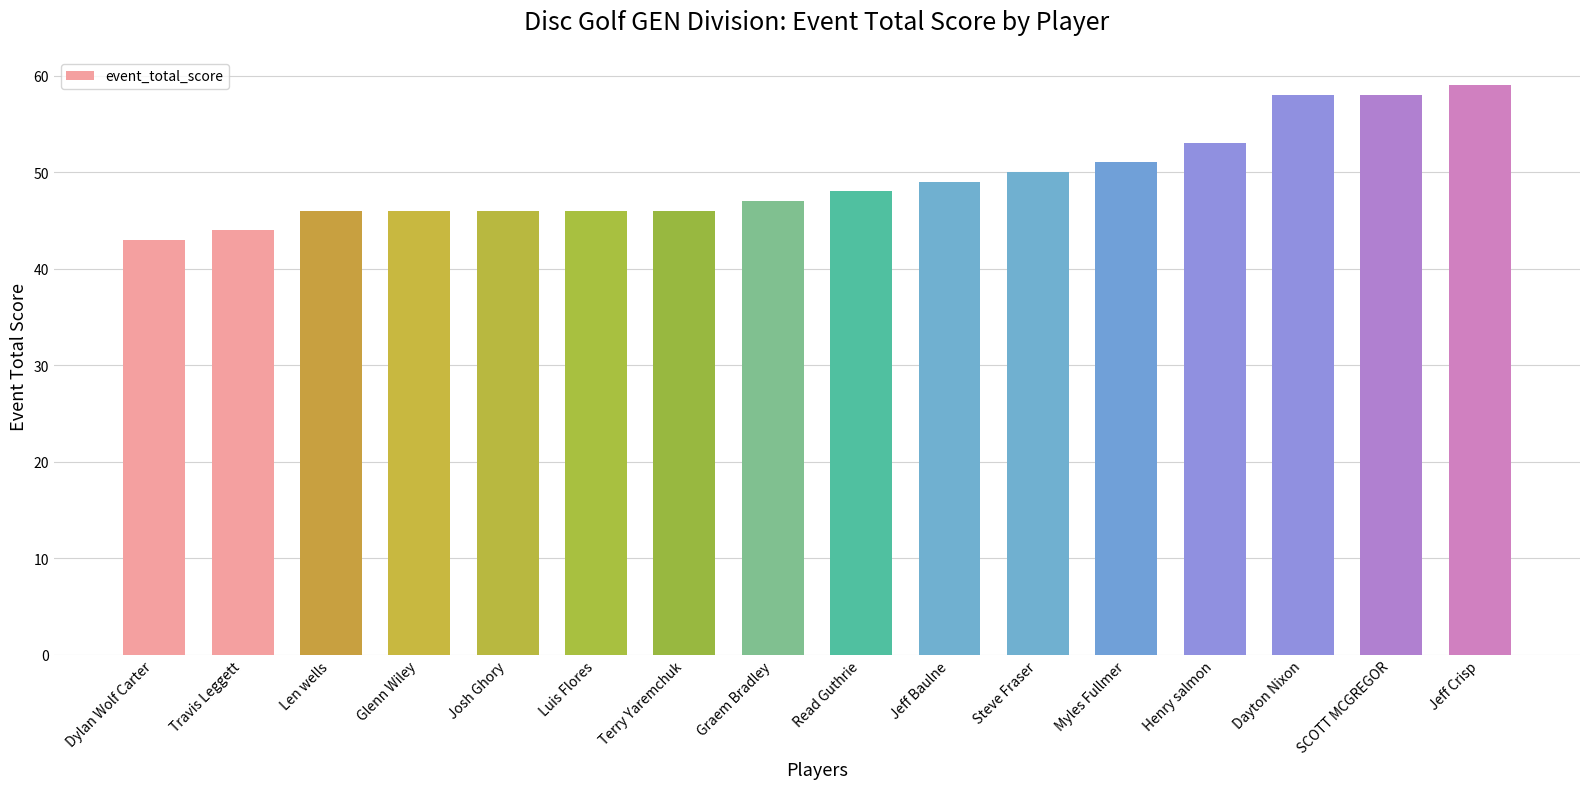

How many bars are there in total?

16